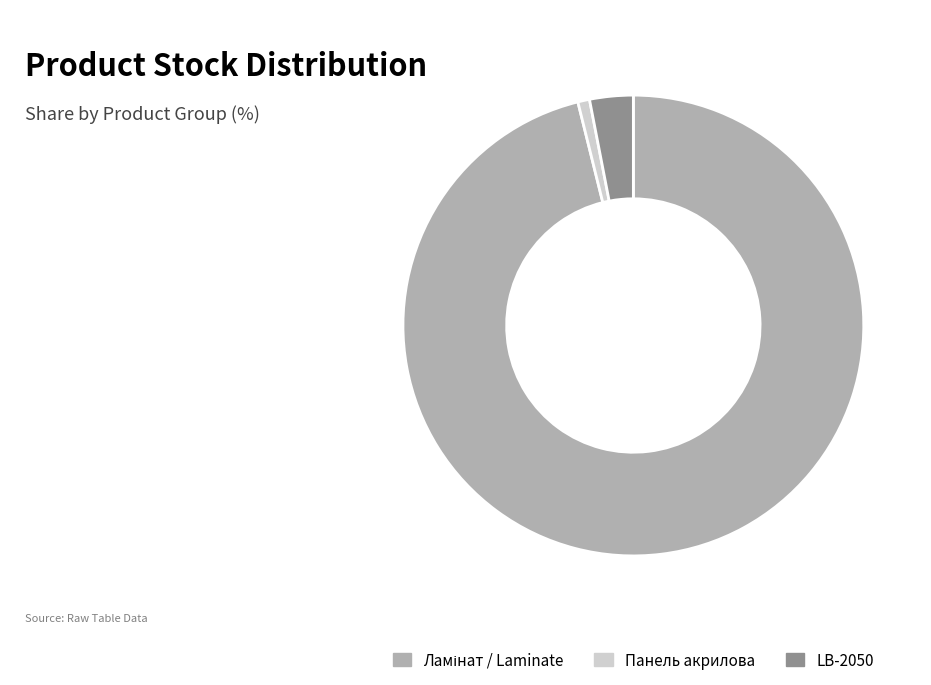

Which slice is the smallest?

Панель акрилова